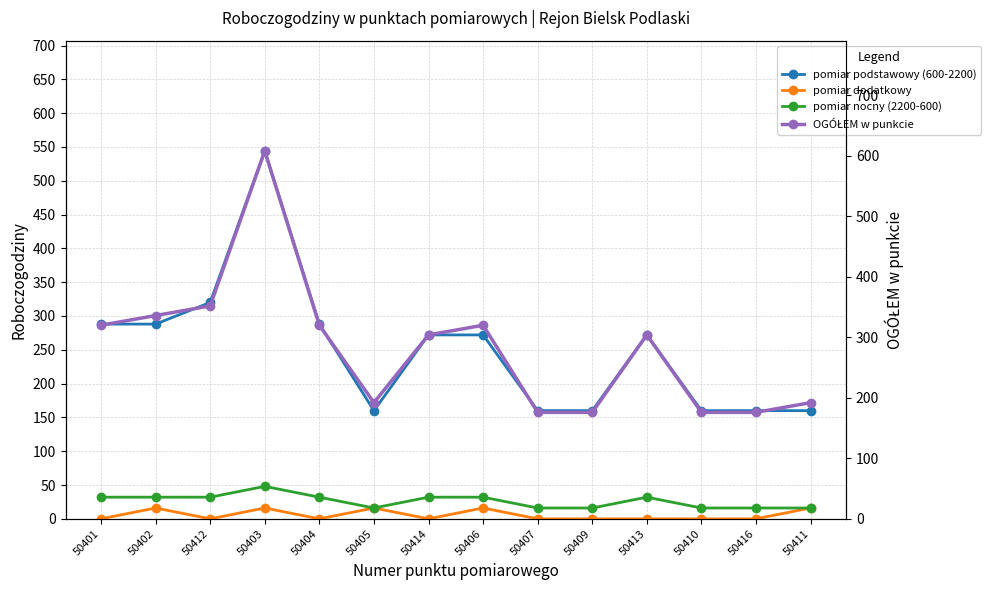

How many lines are shown in the chart?

4